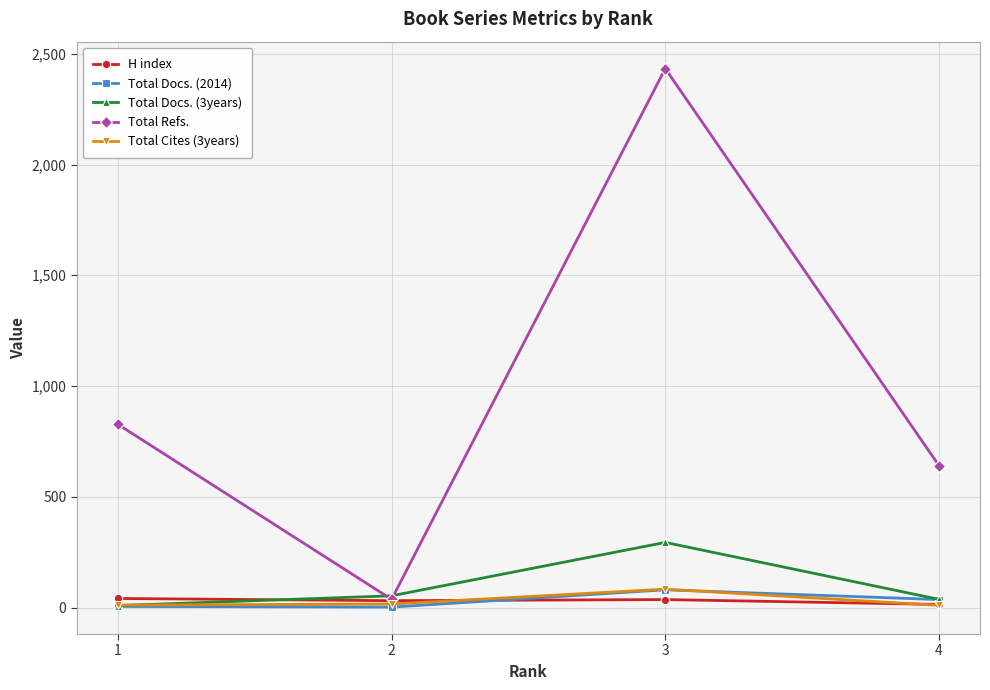

How many interior local peaks does the Total Docs. (2014) series have?

1